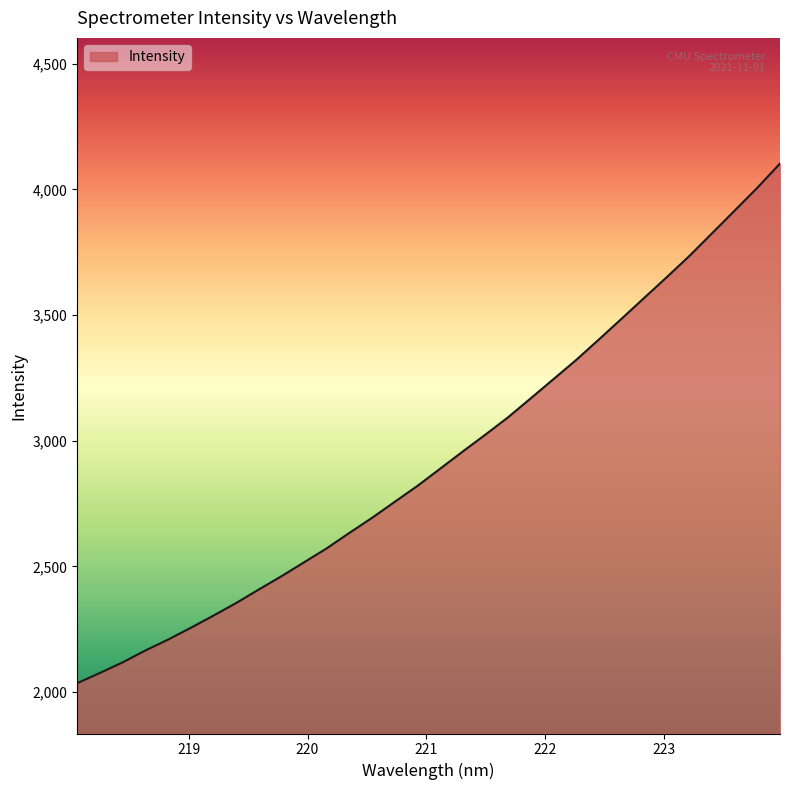

What is the smallest value displayed?

2035.3